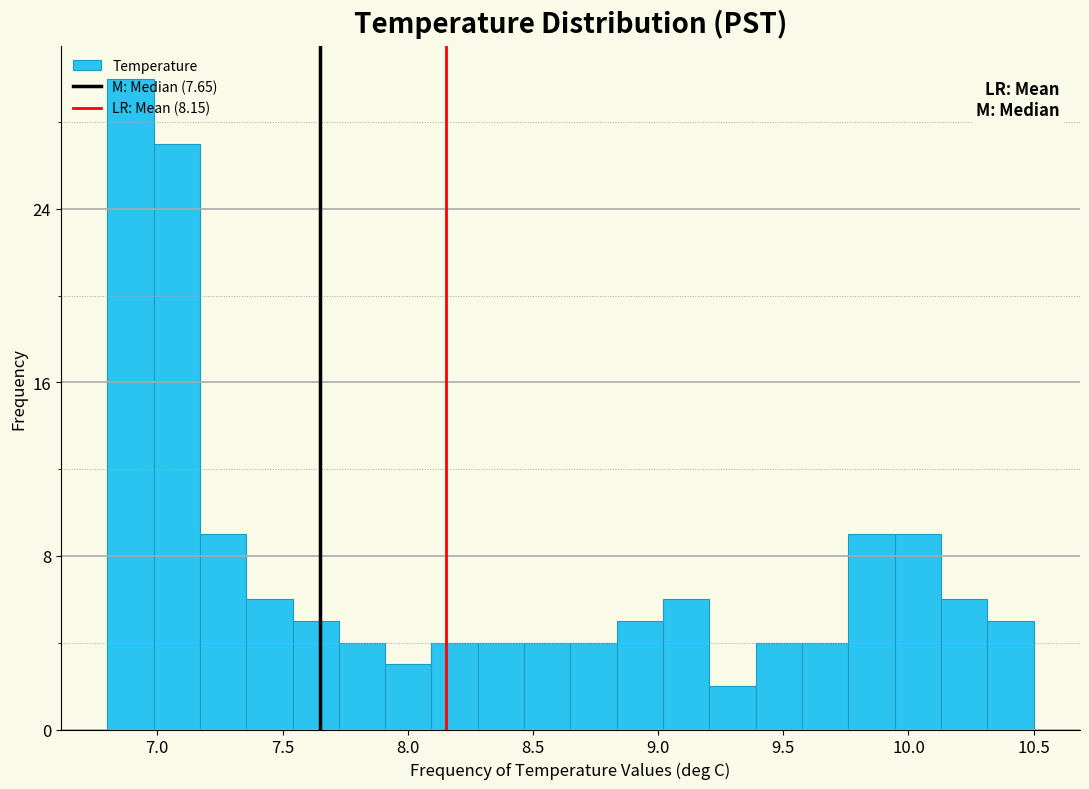

Around what value on the x-axis is the tallest bar? Give the approximate position of its centre, as read against the axis.

6.90